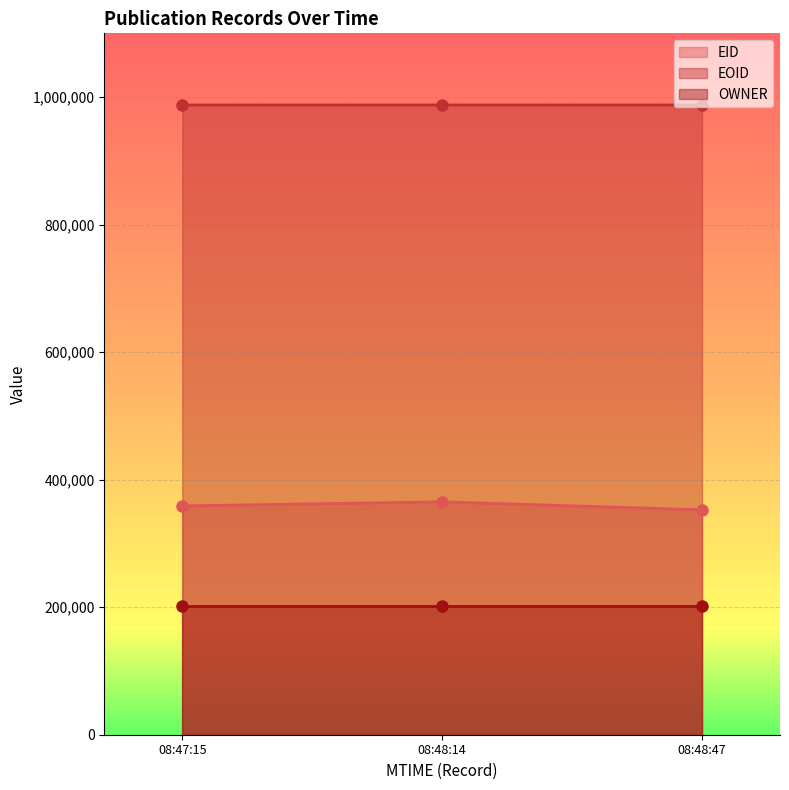

At which label does EOID reach its peak?

2020-08-21T08:48:47